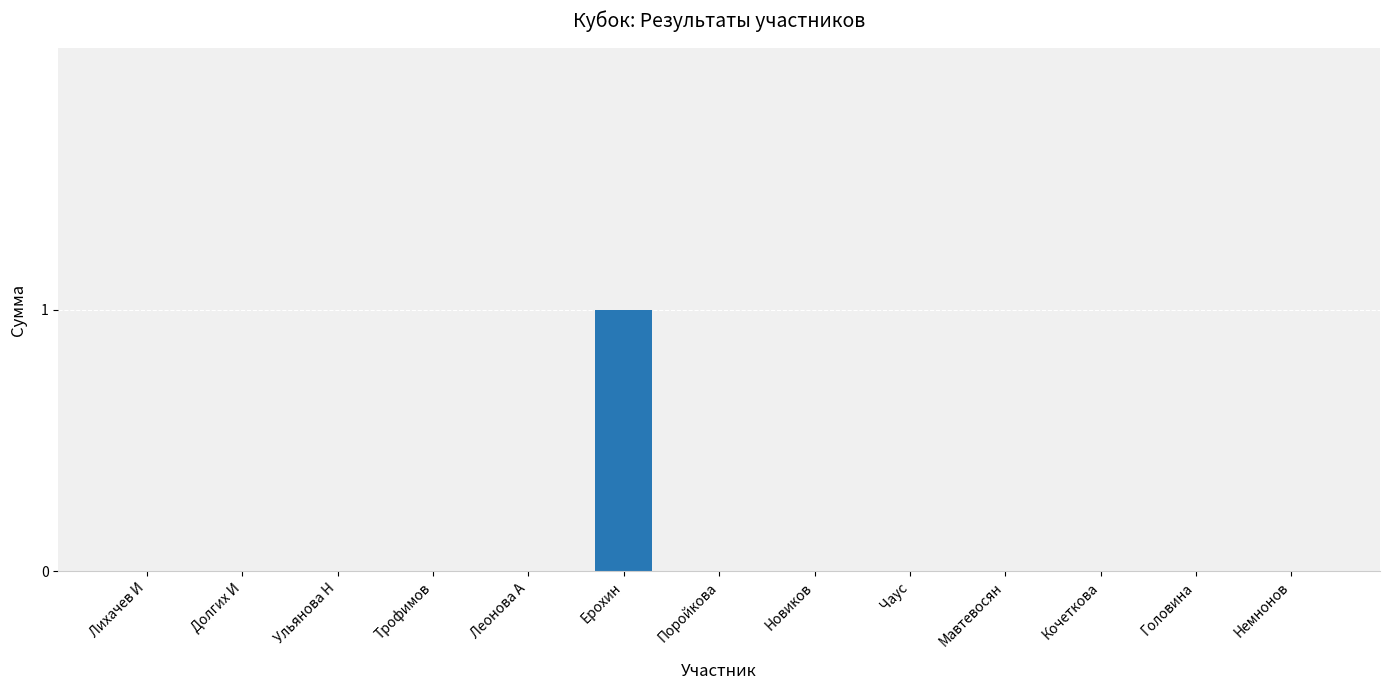

Are the bars horizontal?

No